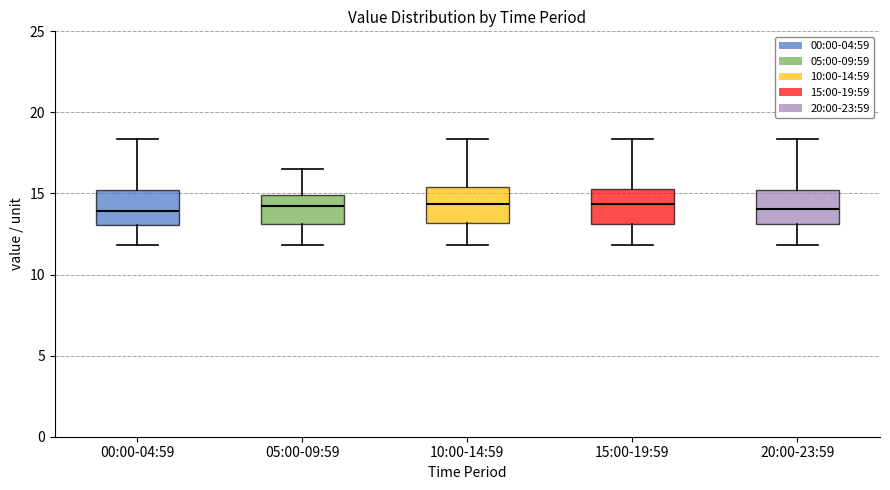

Reading left to right, transcribe this box plot: for each box, give where its median line is, the range the box spans, and where its two whiskers end, as read against the y-axis. The values are not printed on the chart, so give them approximately, as read against the axis.

00:00-04:59: median 14.0, box 13.0 to 15.0, whiskers 12.0 to 18.5
05:00-09:59: median 14.0, box 13.0 to 15.0, whiskers 12.0 to 16.5
10:00-14:59: median 14.5, box 13.0 to 15.5, whiskers 12.0 to 18.5
15:00-19:59: median 14.5, box 13.0 to 15.5, whiskers 12.0 to 18.5
20:00-23:59: median 14.0, box 13.0 to 15.0, whiskers 12.0 to 18.5